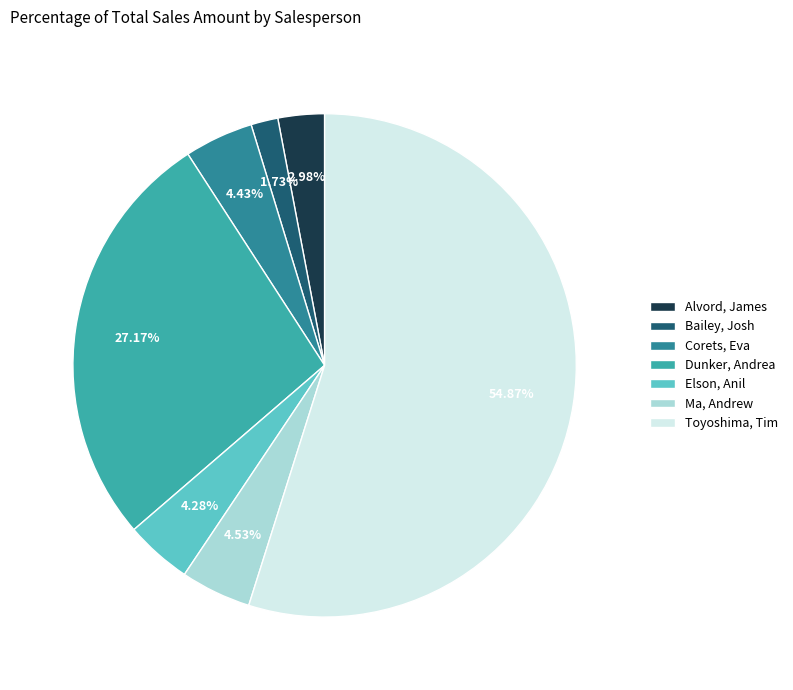

How many slices are in this pie chart?

7